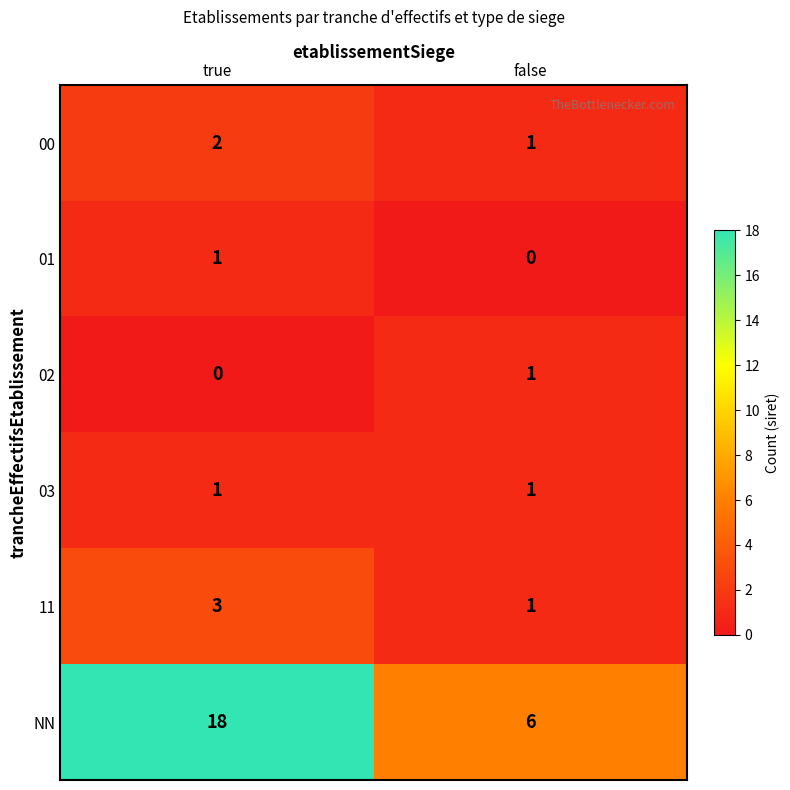

What is the maximum value for 11?

3